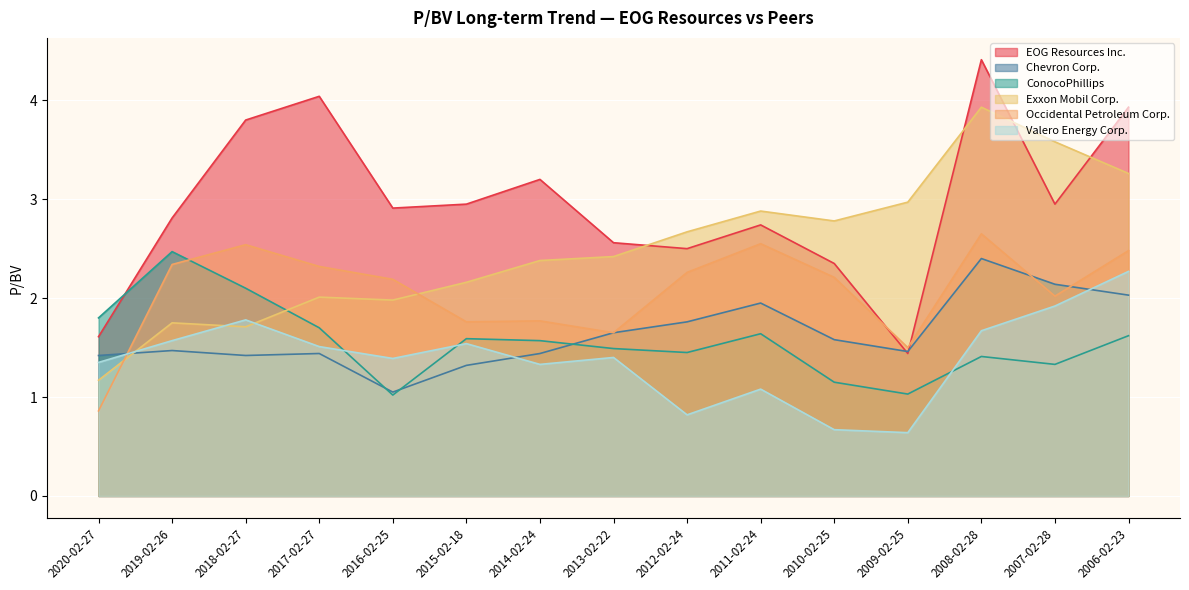

What is the value of the ConocoPhillips point at the 5th from the left?

1.0